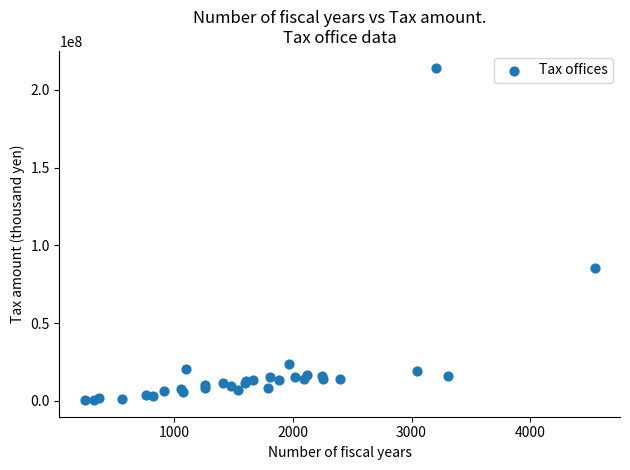

What Y value in the scatter plot is closest to 107371354?

85655479